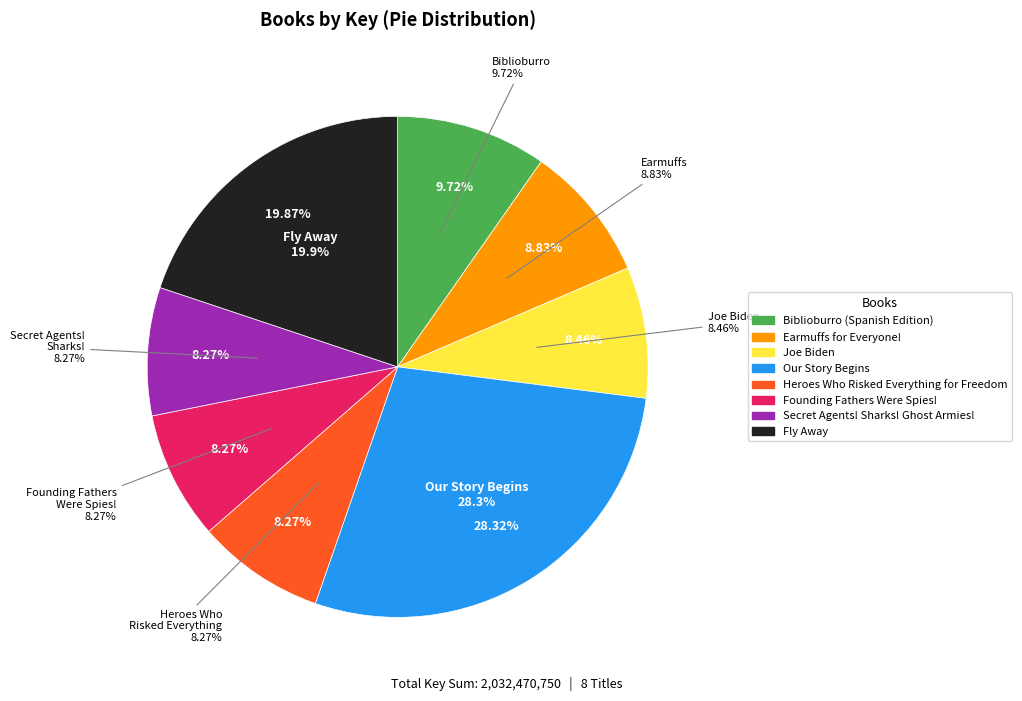

How many segments does this pie chart have?

8